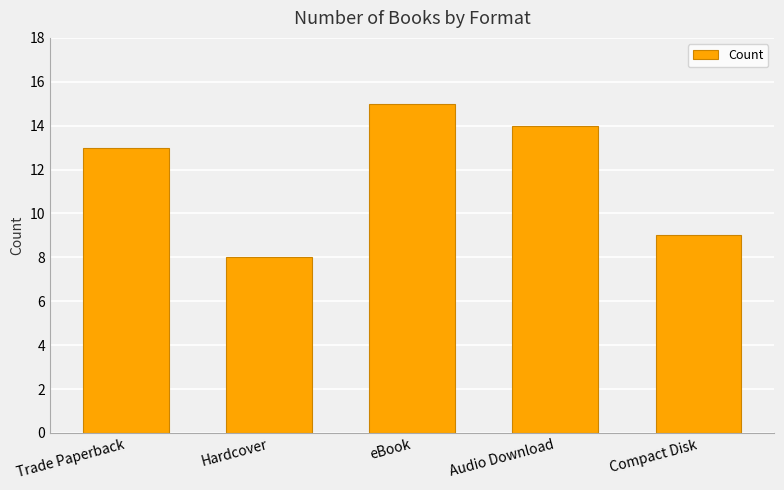

What is the value of the 4th bar from the left?

14